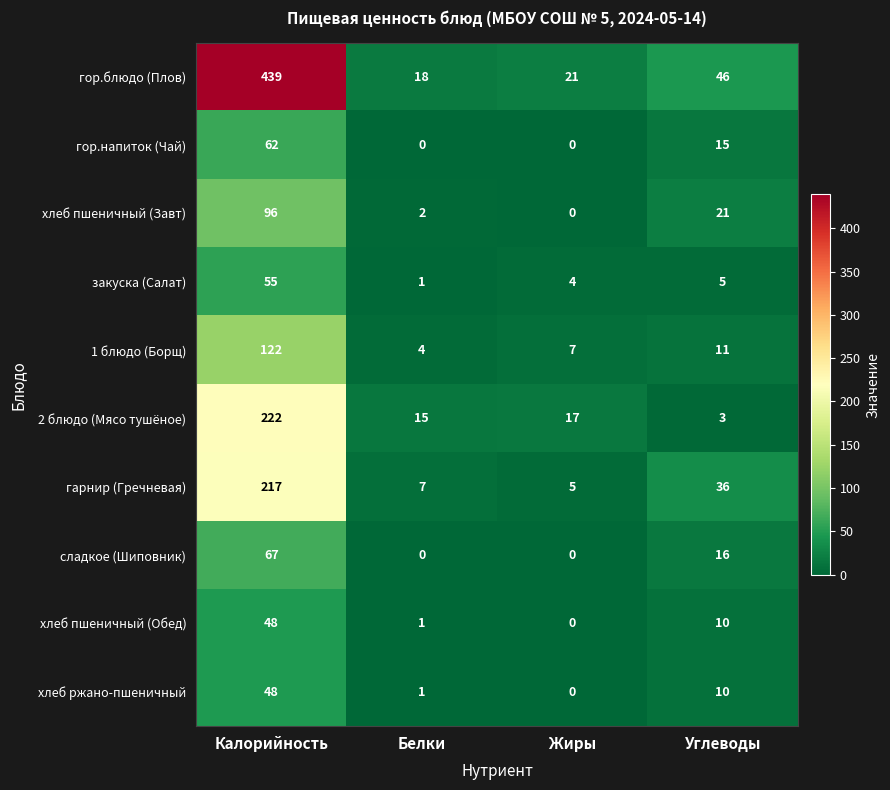

Which series has the widest spread of values?

гор.блюдо (Плов)